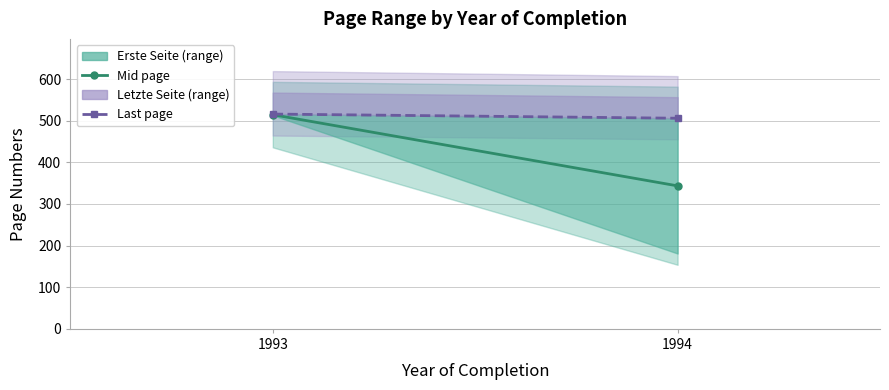

Count the Letzte Seite (upper) values in the range 506 to 516.

2